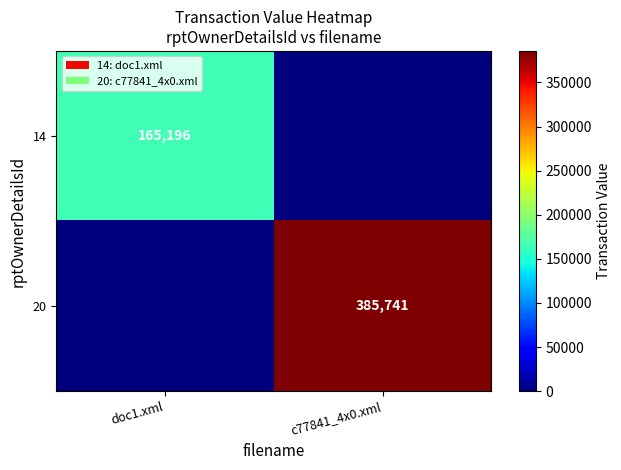

Is the value of 20 at c77841_4x0.xml greater than the value of 14 at doc1.xml?

Yes